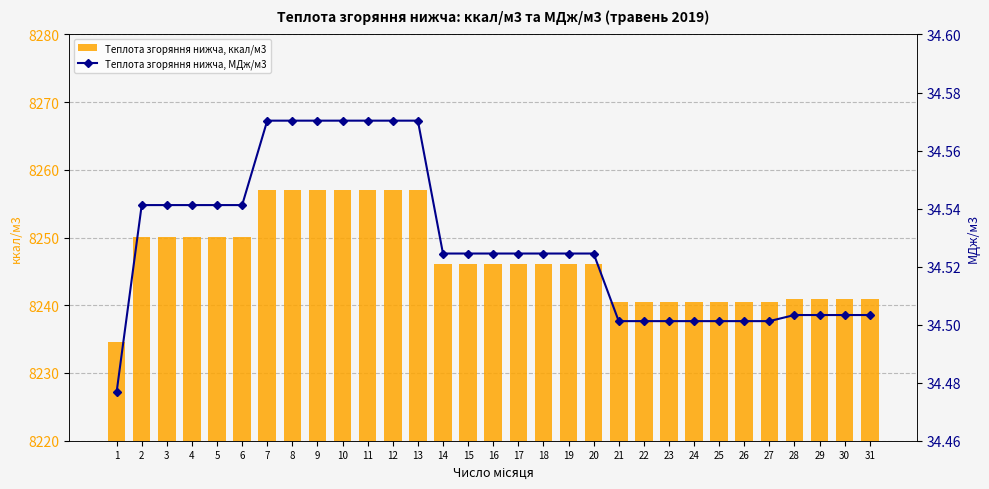

At which category does the chart reach its minimum across all series?

1